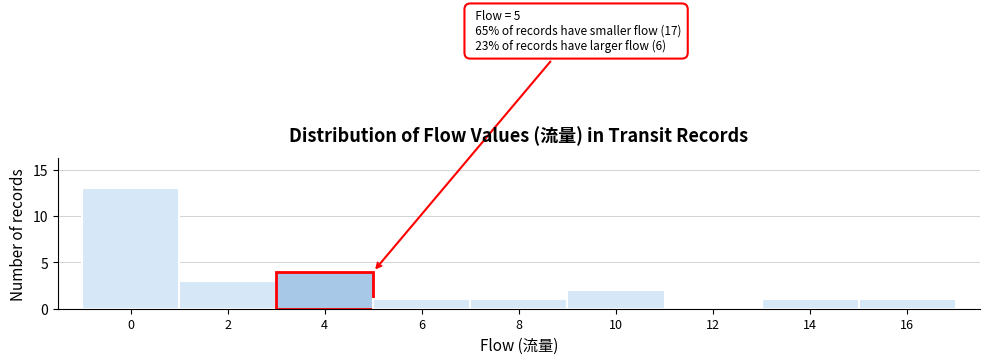

Reading right to left, extract all data points from this chart.

16=1	14=1	12=0	10=2	8=1	6=1	4=4	2=3	0=13